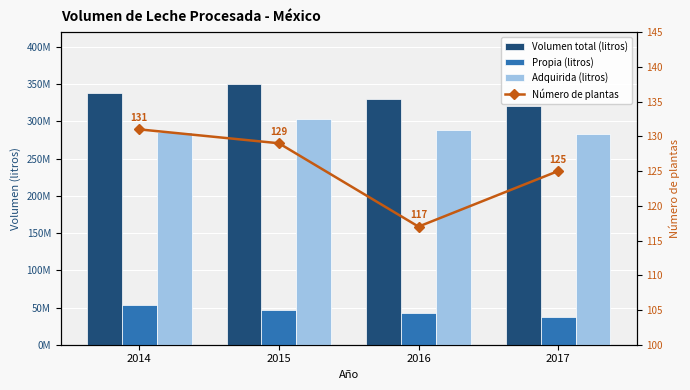

Rank the series at 2016 from highest to lowest value.

Volumen total (litros), Adquirida (litros), Propia (litros), Número de plantas